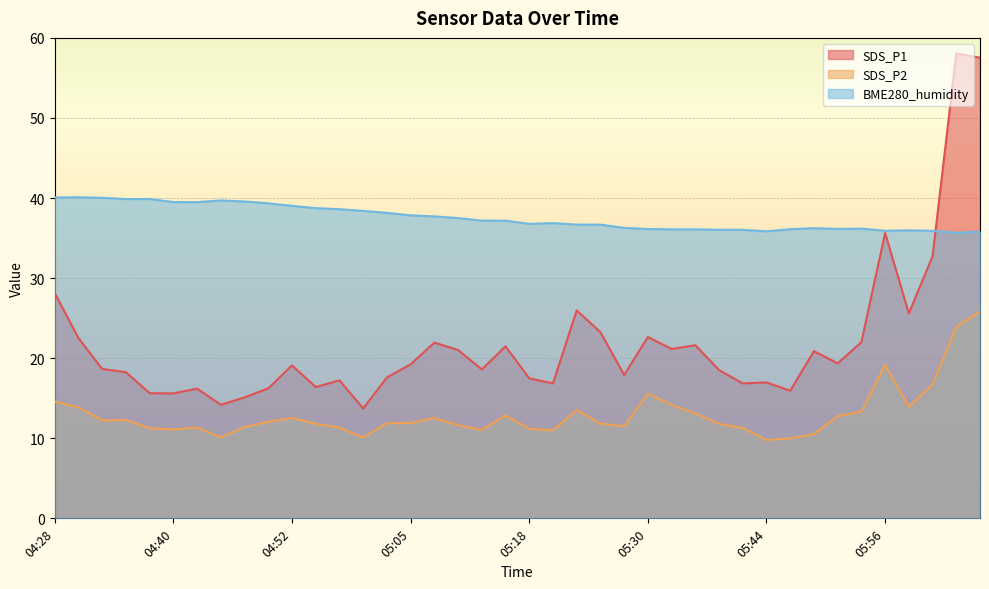

How many interior local peaks does the BME280_humidity series have?

7